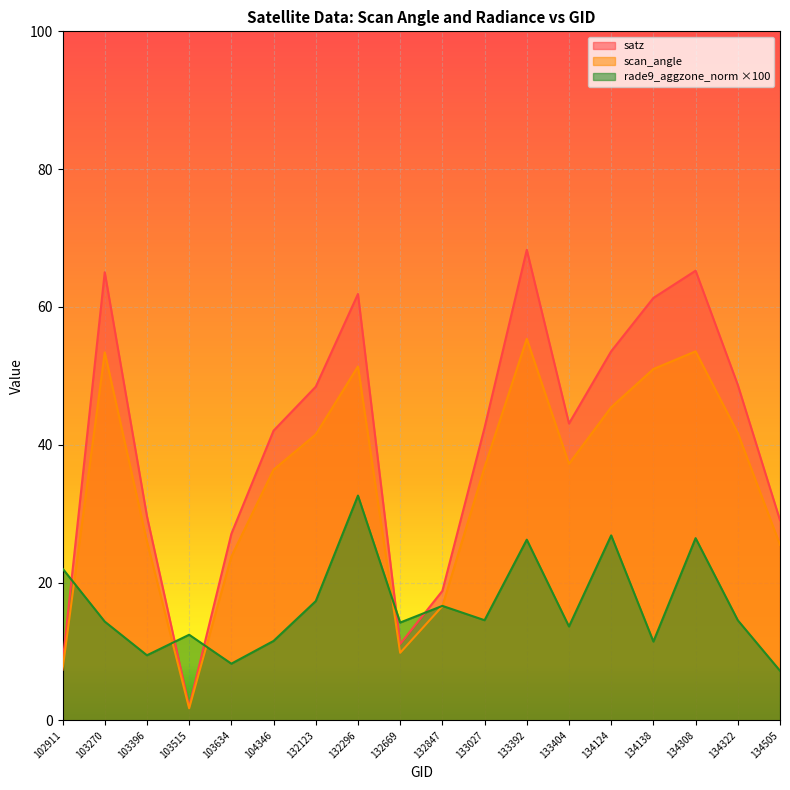

What are all the series names shown in the legend?

satz, scan_angle, rade9_aggzone_norm ×100